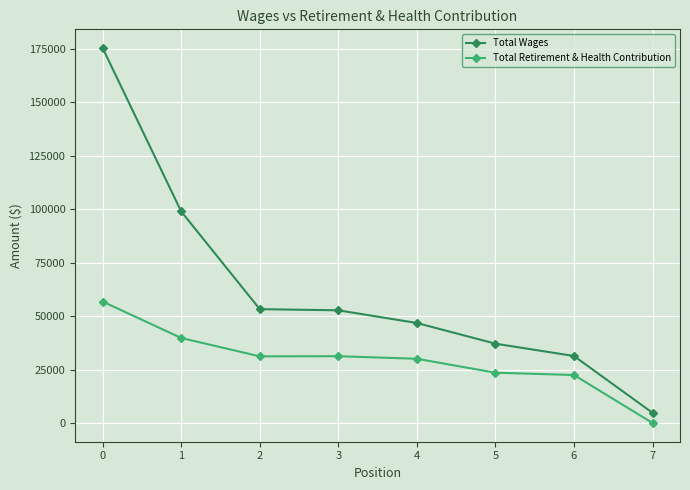

True or false: Total Wages has more than 1 points higher than both neighbors.

False